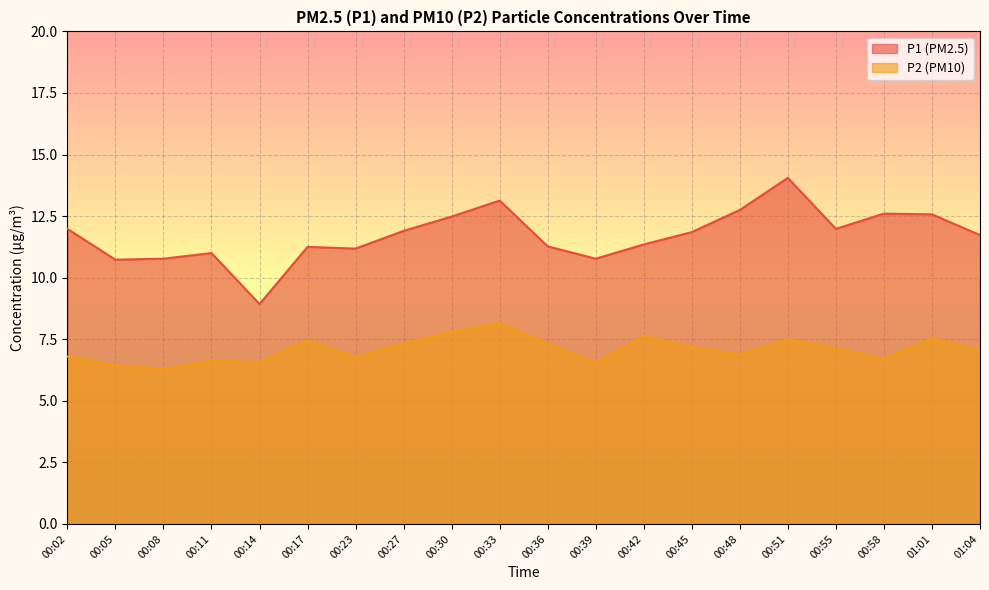

What is the total value across all series at 00:05?

17.2